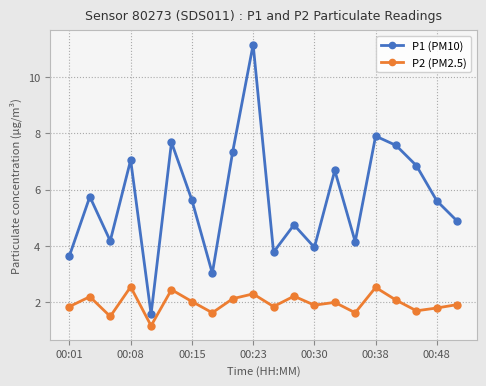

What is the minimum value for P2 (PM2.5)?

1.2